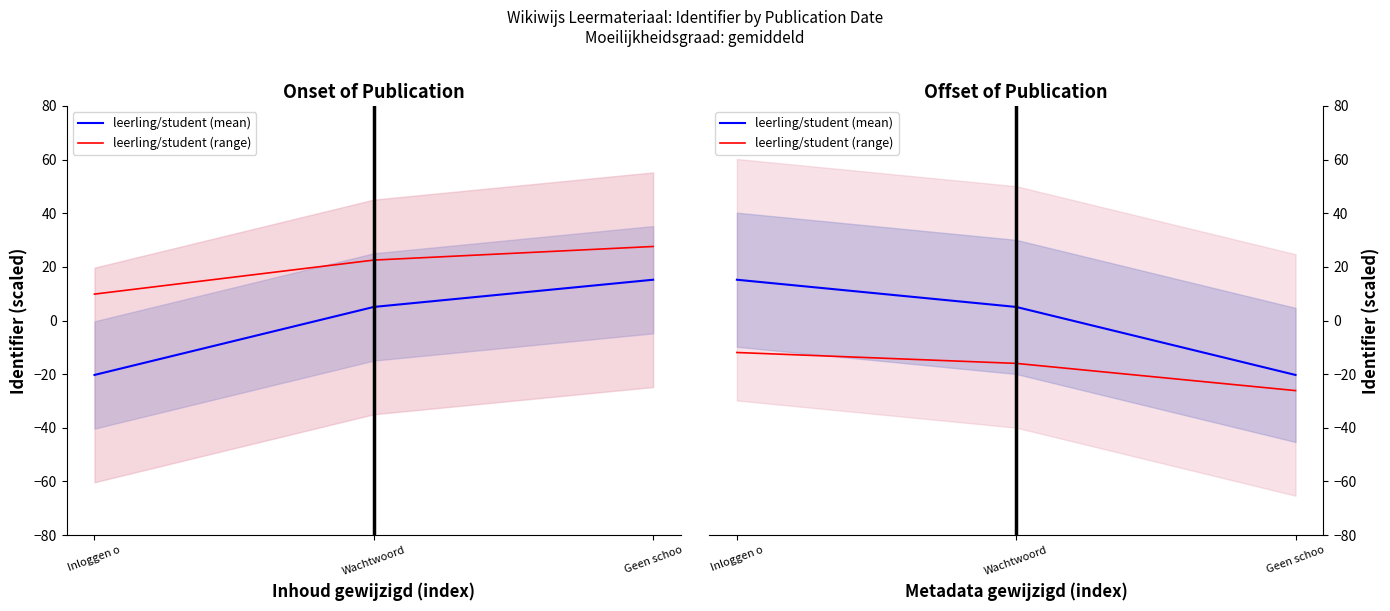

Which series has the largest total across all categories?

leerling/student (mean)